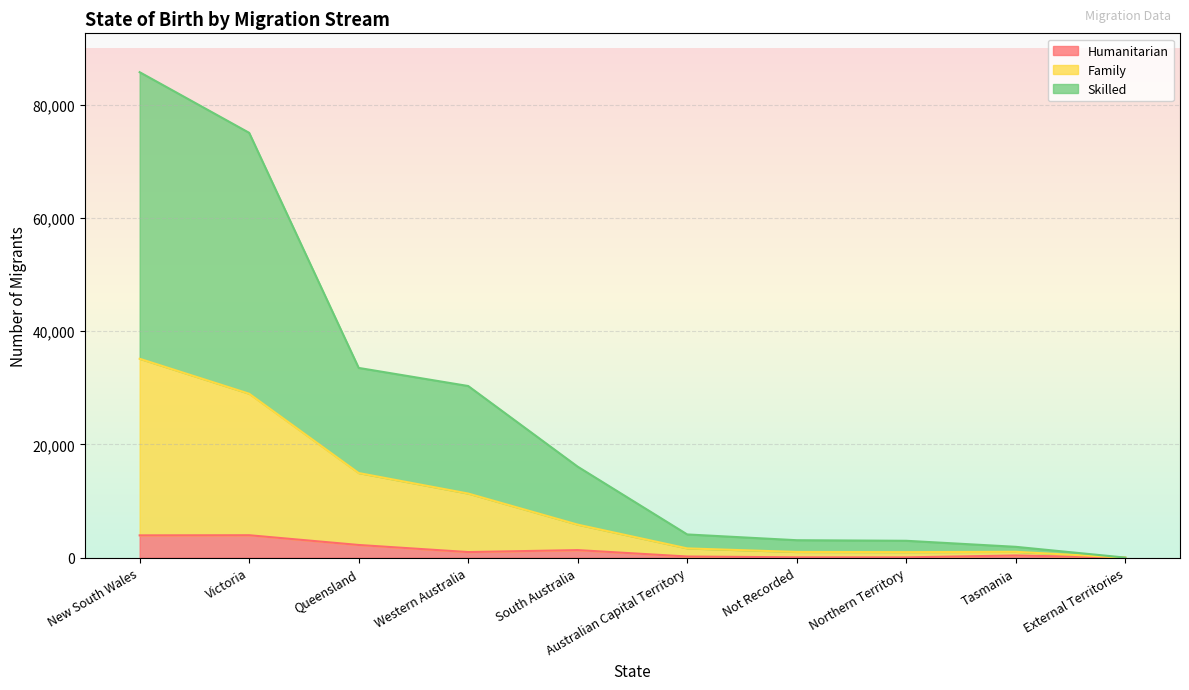

Rank the categories by Family value from lowest to highest.

External Territories, Northern Territory, Not Recorded, Tasmania, Australian Capital Territory, South Australia, Western Australia, Queensland, Victoria, New South Wales